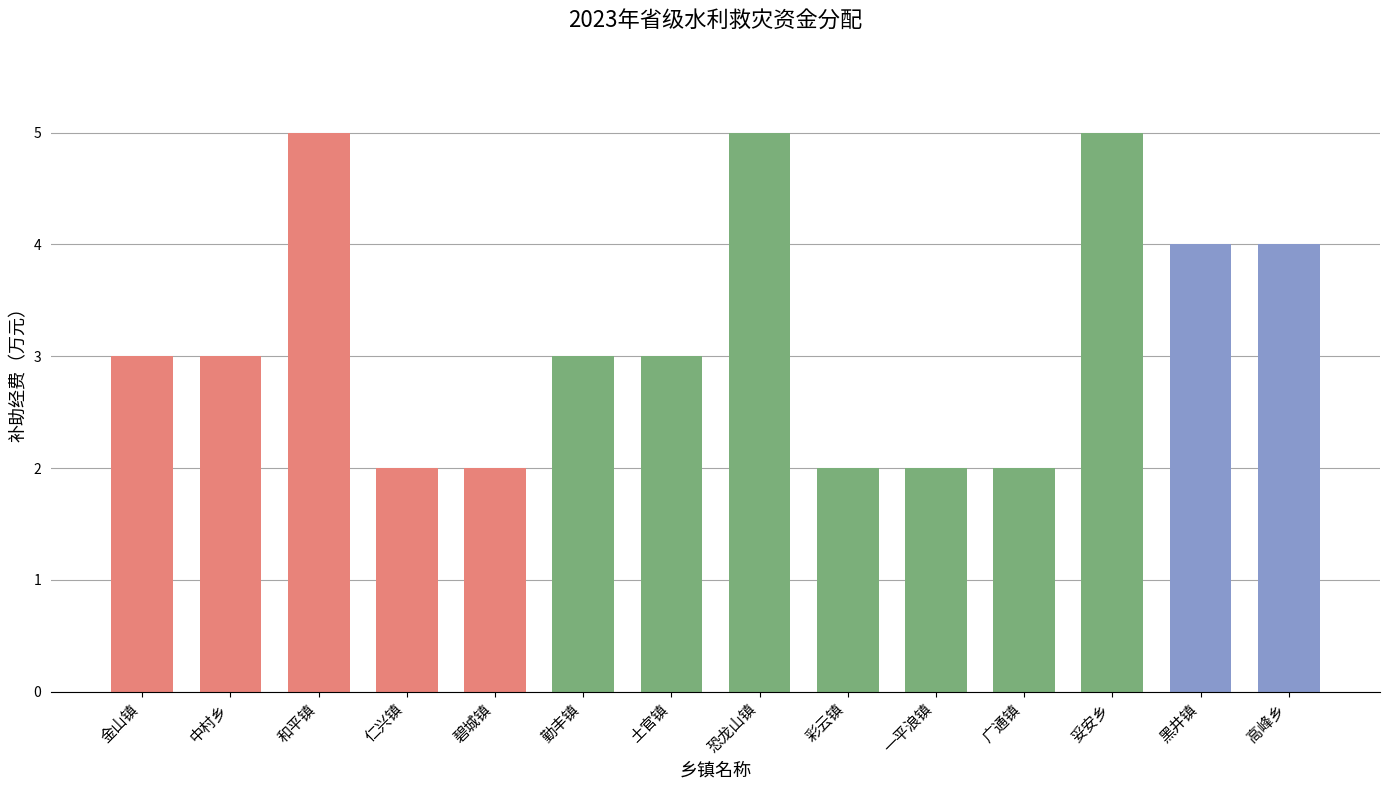

Are the bars grouped side by side (vs. stacked)?

No